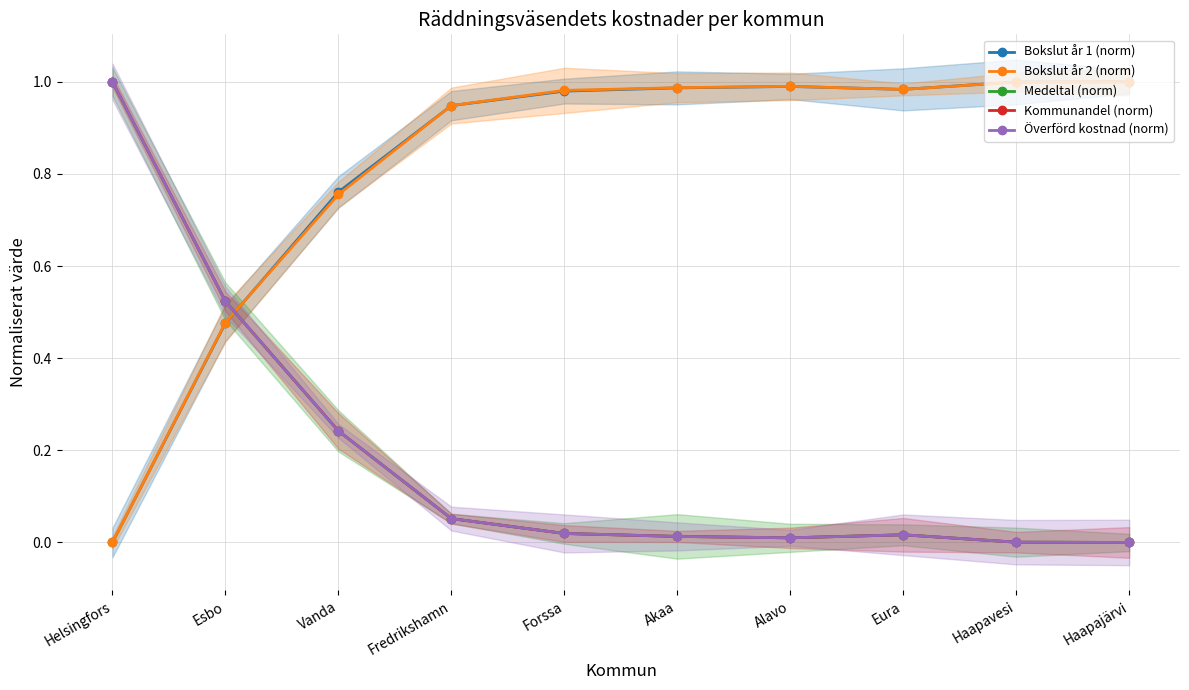

Is the value of Bokslut år 2 (norm) at Esbo greater than the value of Kommunandel (norm) at Akaa?

Yes